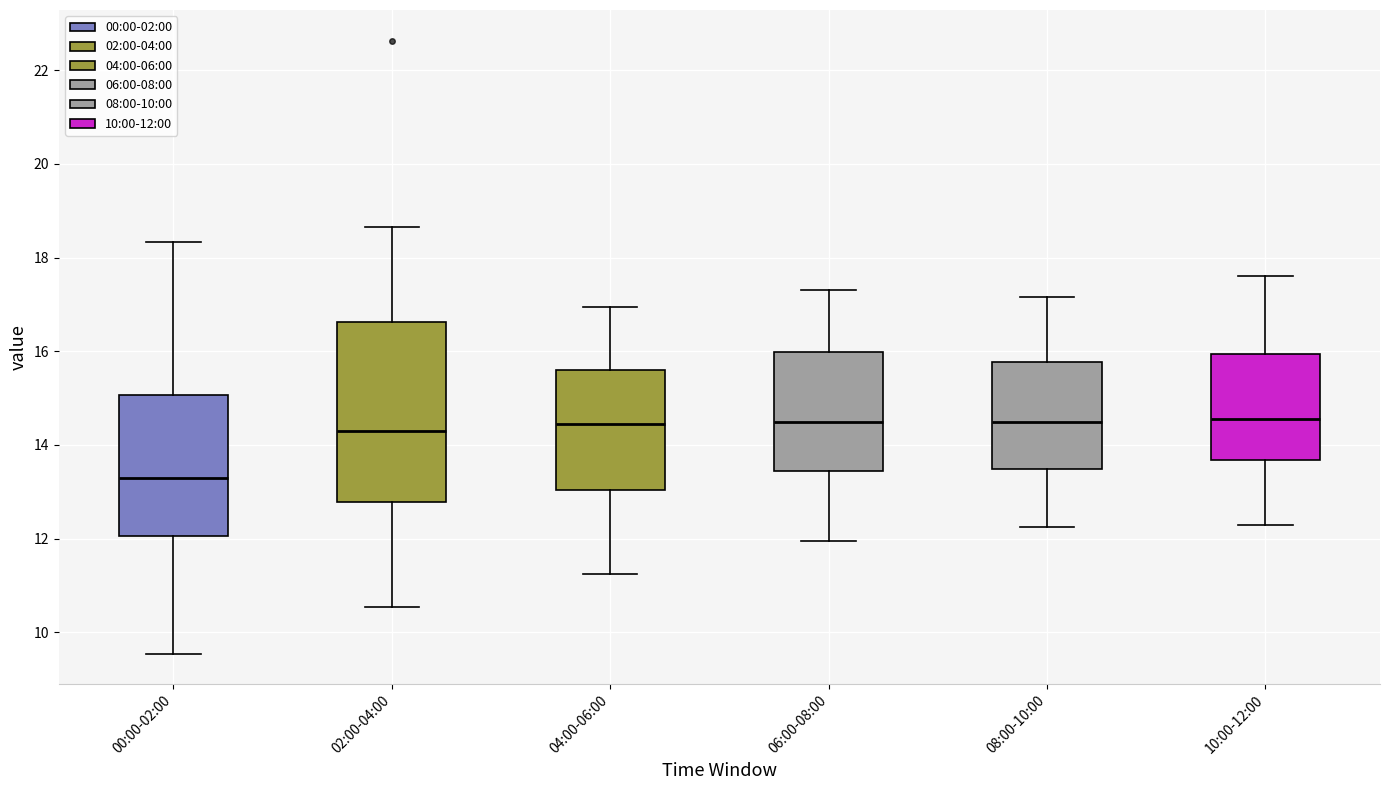

Reading left to right, read every box against the y-axis: the position of its median line, the range the box covers, and the ends of its whiskers. The values are not printed on the chart, so give them approximately, as read against the axis.

00:00-02:00: median 13.2, box 12.0 to 15.0, whiskers 9.6 to 18.4
02:00-04:00: median 14.2, box 12.8 to 16.6, whiskers 10.6 to 18.6
04:00-06:00: median 14.4, box 13.0 to 15.6, whiskers 11.2 to 17.0
06:00-08:00: median 14.6, box 13.4 to 16.0, whiskers 12.0 to 17.4
08:00-10:00: median 14.6, box 13.4 to 15.8, whiskers 12.2 to 17.2
10:00-12:00: median 14.6, box 13.6 to 16.0, whiskers 12.4 to 17.6